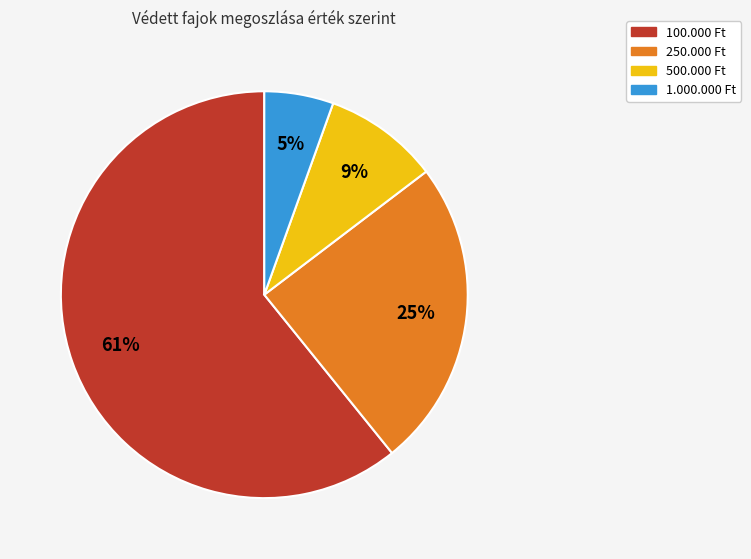

Combined, do 500.000 Ft and 250.000 Ft account for over 50%?

No